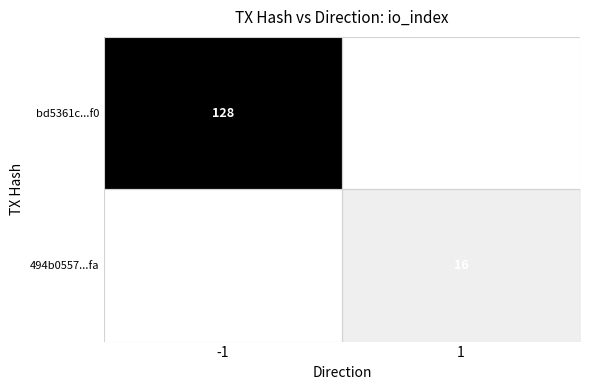

True or false: bd5361c...f0 has a value of 128 at -1.

True